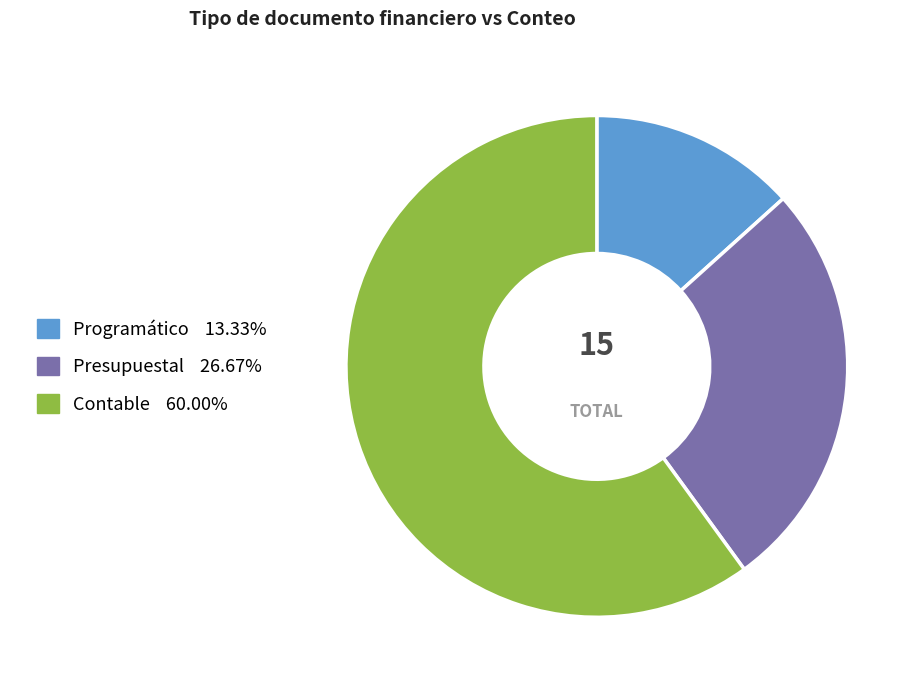

Rank the categories by value from lowest to highest.

Programático, Presupuestal, Contable